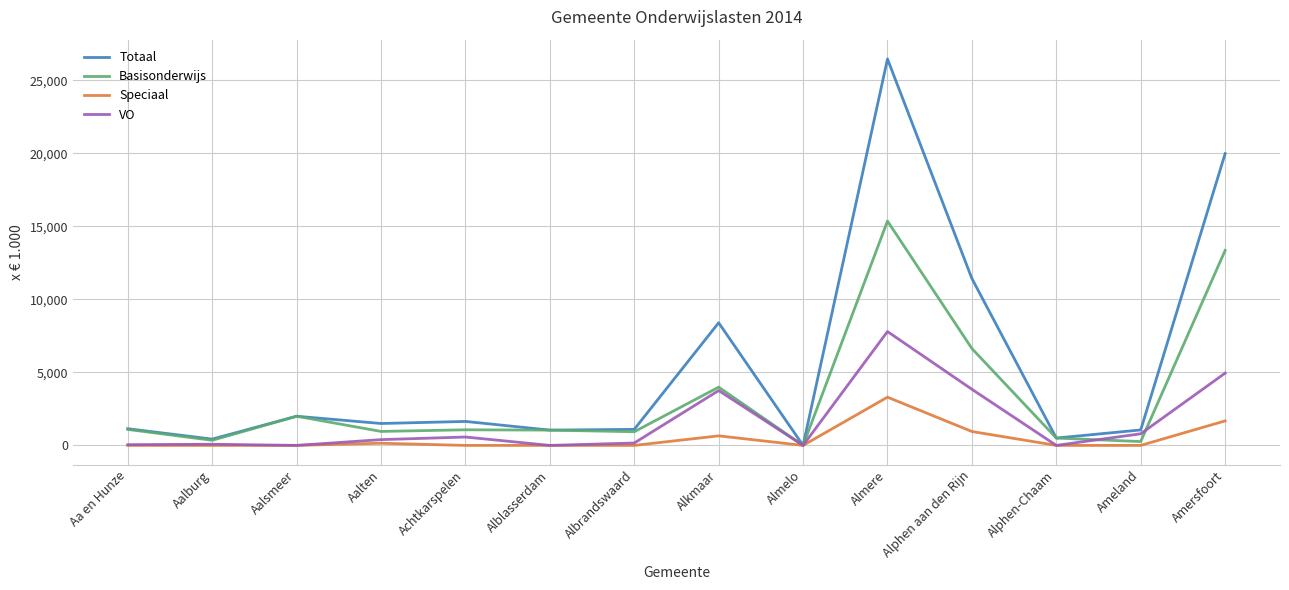

What is the maximum value shown in the chart?

26468